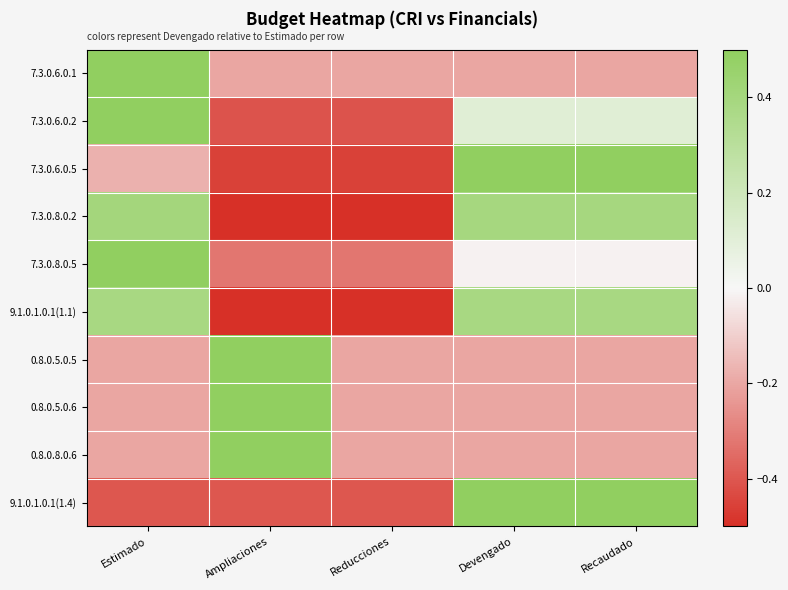

At how many categories does at least one series exceed 0?

4